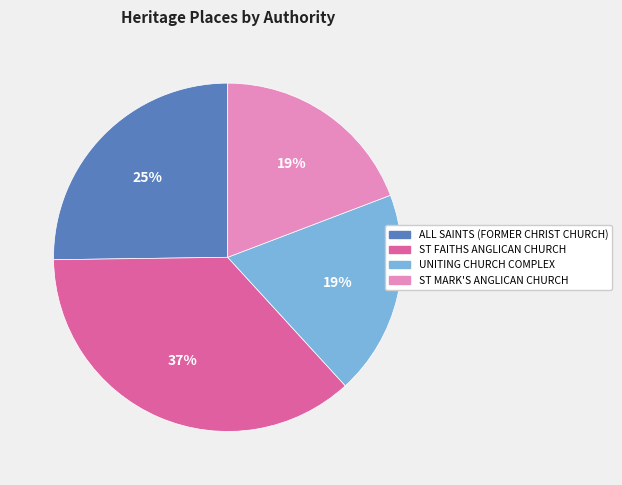

To the nearest percent, what is the combined percentage of ALL SAINTS (FORMER CHRIST CHURCH) and ST MARK'S ANGLICAN CHURCH?

44%